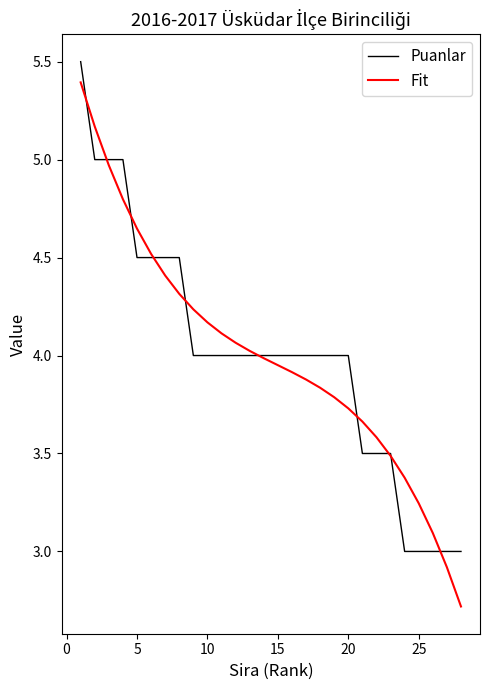

What is the minimum value shown in the chart?

2.7